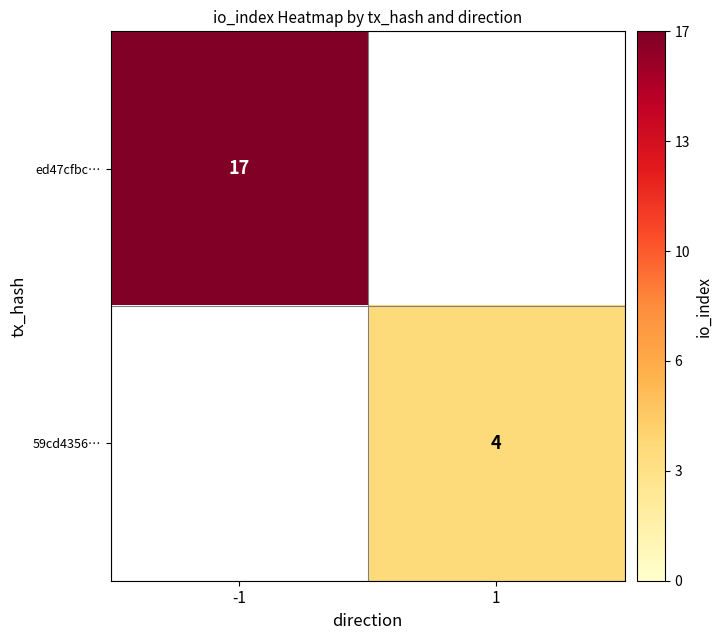

Is it true that 59cd4356… equals 4 at 1?

True